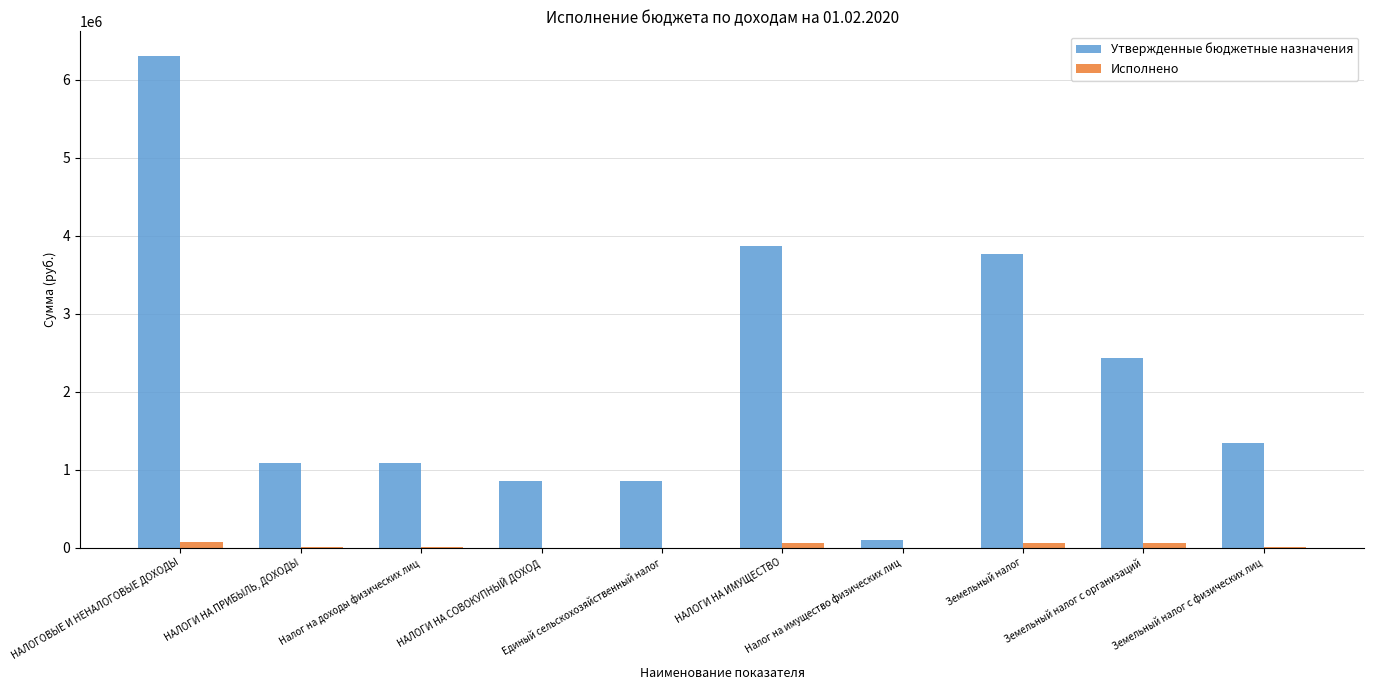

Between НАЛОГОВЫЕ И НЕНАЛОГОВЫЕ ДОХОДЫ and Налог на имущество физических лиц, which series saw the biggest shift?

Утвержденные бюджетные назначения